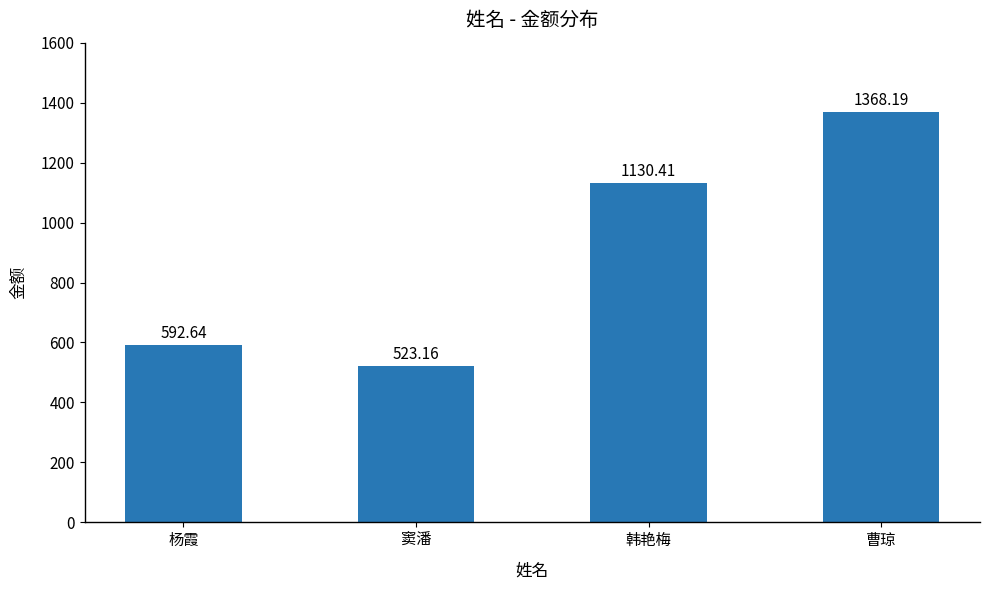

Reading left to right, what are all the values shown in this chart?

592.6	523.2	1130.4	1368.2